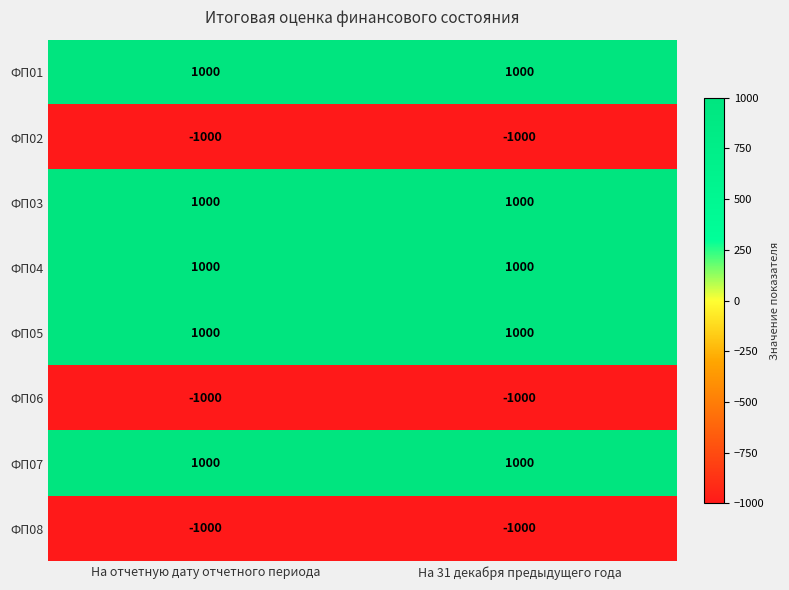

Is the value of ФП07 at На 31 декабря предыдущего года greater than the value of ФП06 at На отчетную дату отчетного периода?

Yes